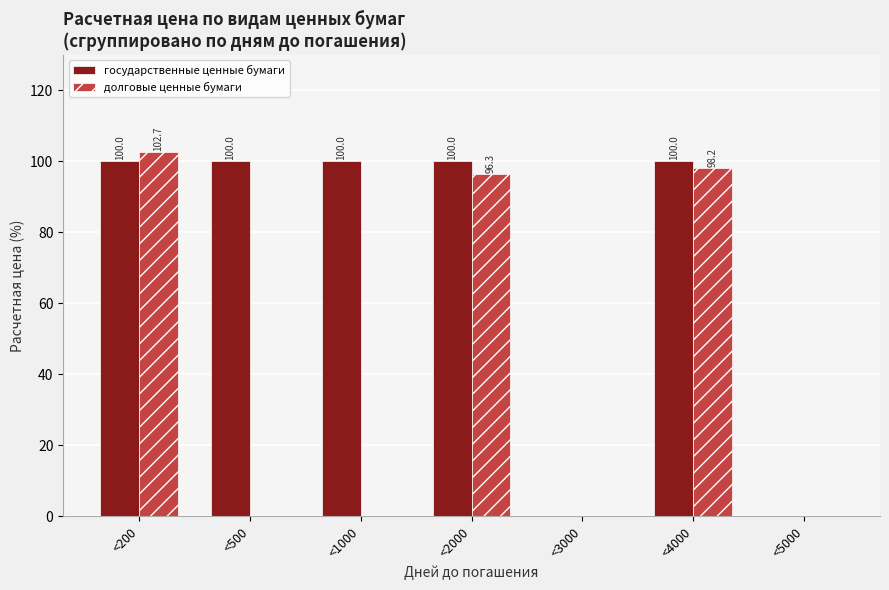

Which series changed the most between <500 and <4000?

долговые ценные бумаги